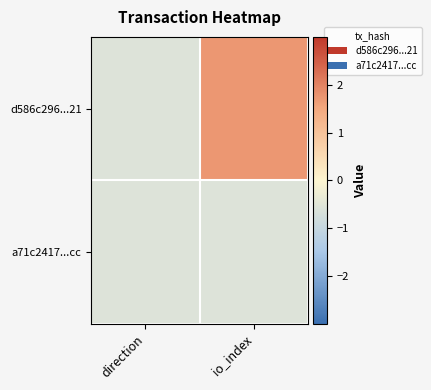

List the series in order of their peak value, highest first.

d586c296...21, a71c2417...cc